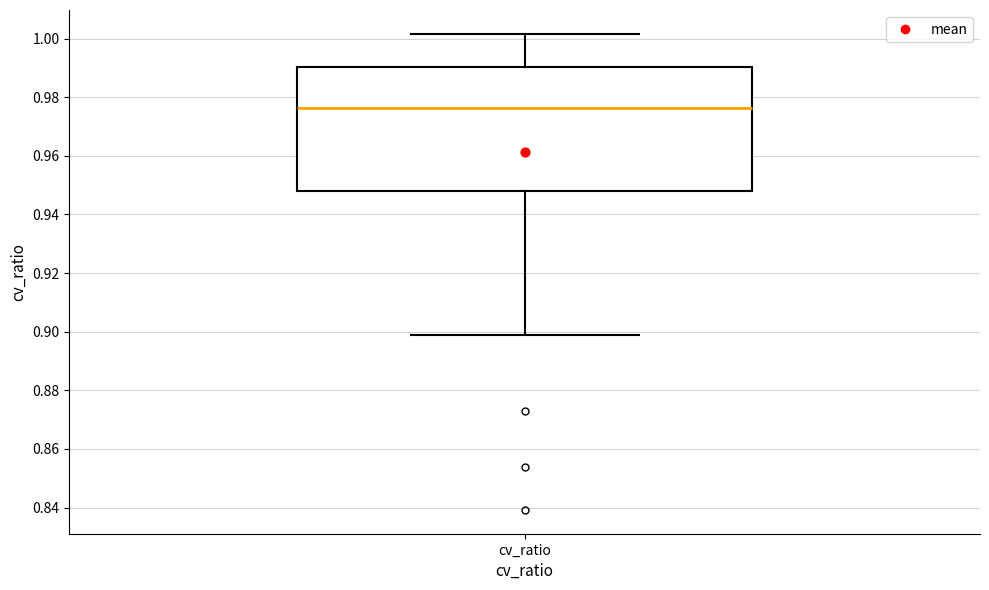

Read this box plot against the y-axis: the position of the median line, the range covered by the box, and the ends of both whiskers. The values are not printed on the chart, so give them approximately, as read against the axis.

median 0.976, box 0.948 to 0.990, whiskers 0.898 to 1.002